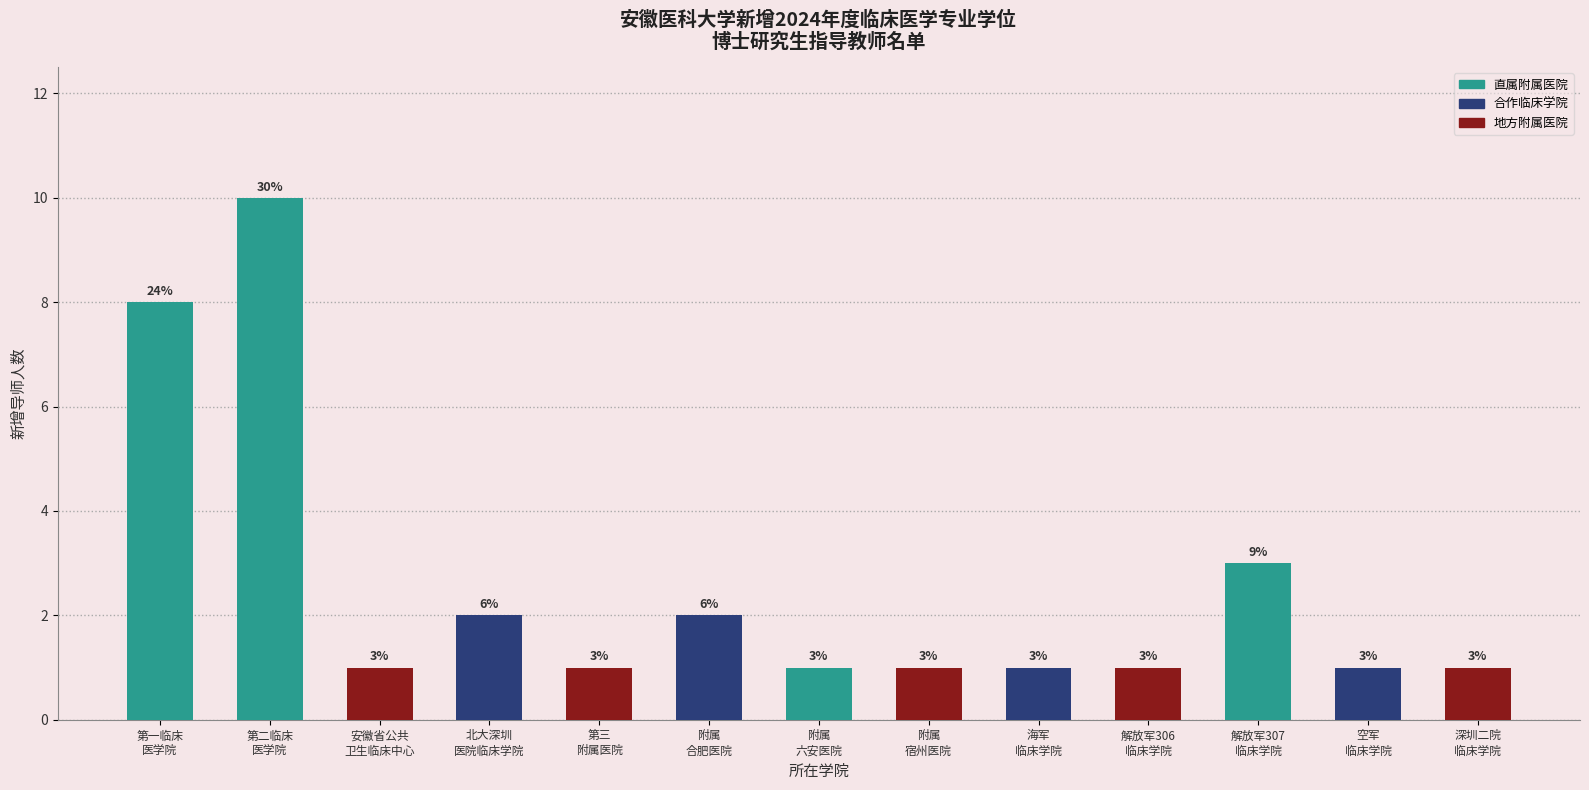

Is it true that the value at 海军
临床学院 is 1?

True